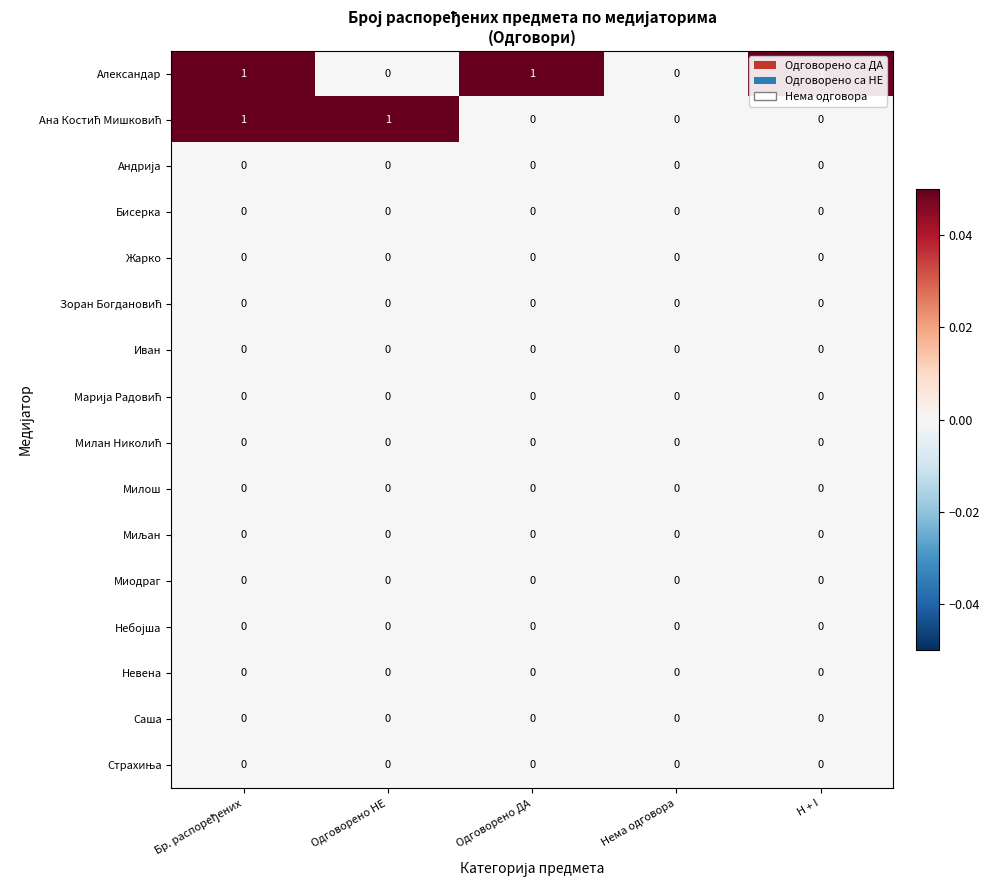

Count the number of categories in the chart.

5